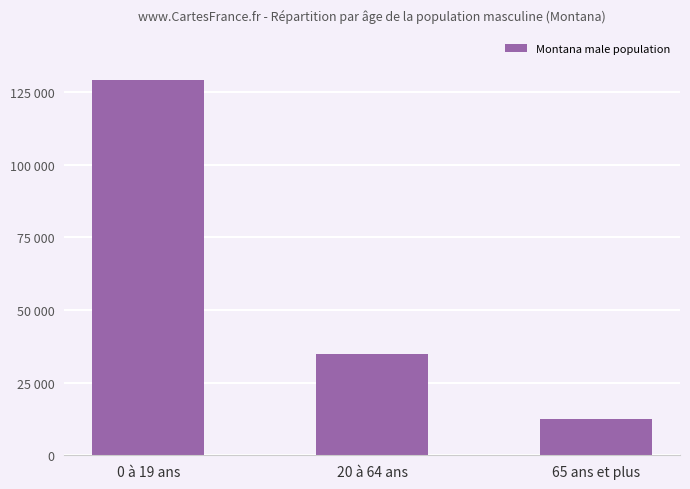

Reading left to right, list all the values displayed in this chart.

0 à 19 ans=129196	20 à 64 ans=34939	65 ans et plus=12500